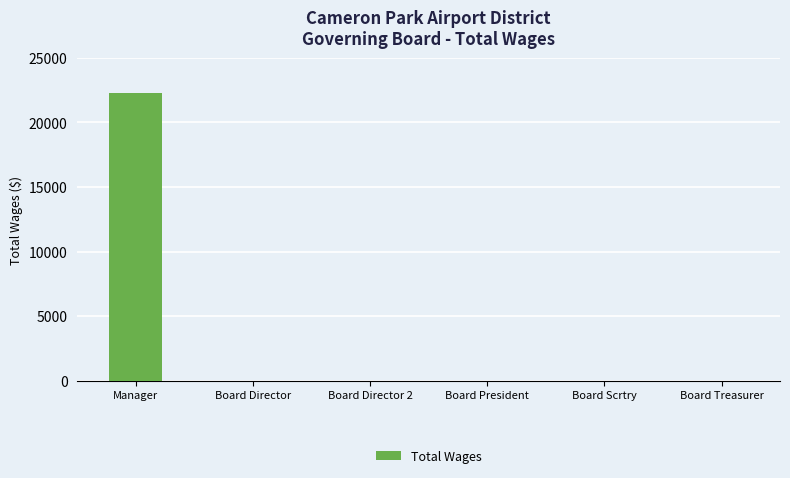

Which category has the highest value across all series?

Manager